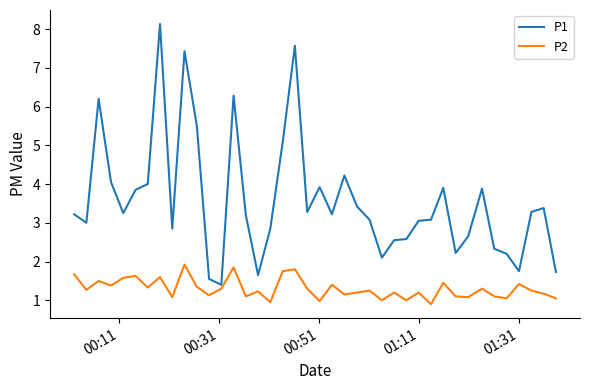

List the series in order of their peak value, highest first.

P1, P2